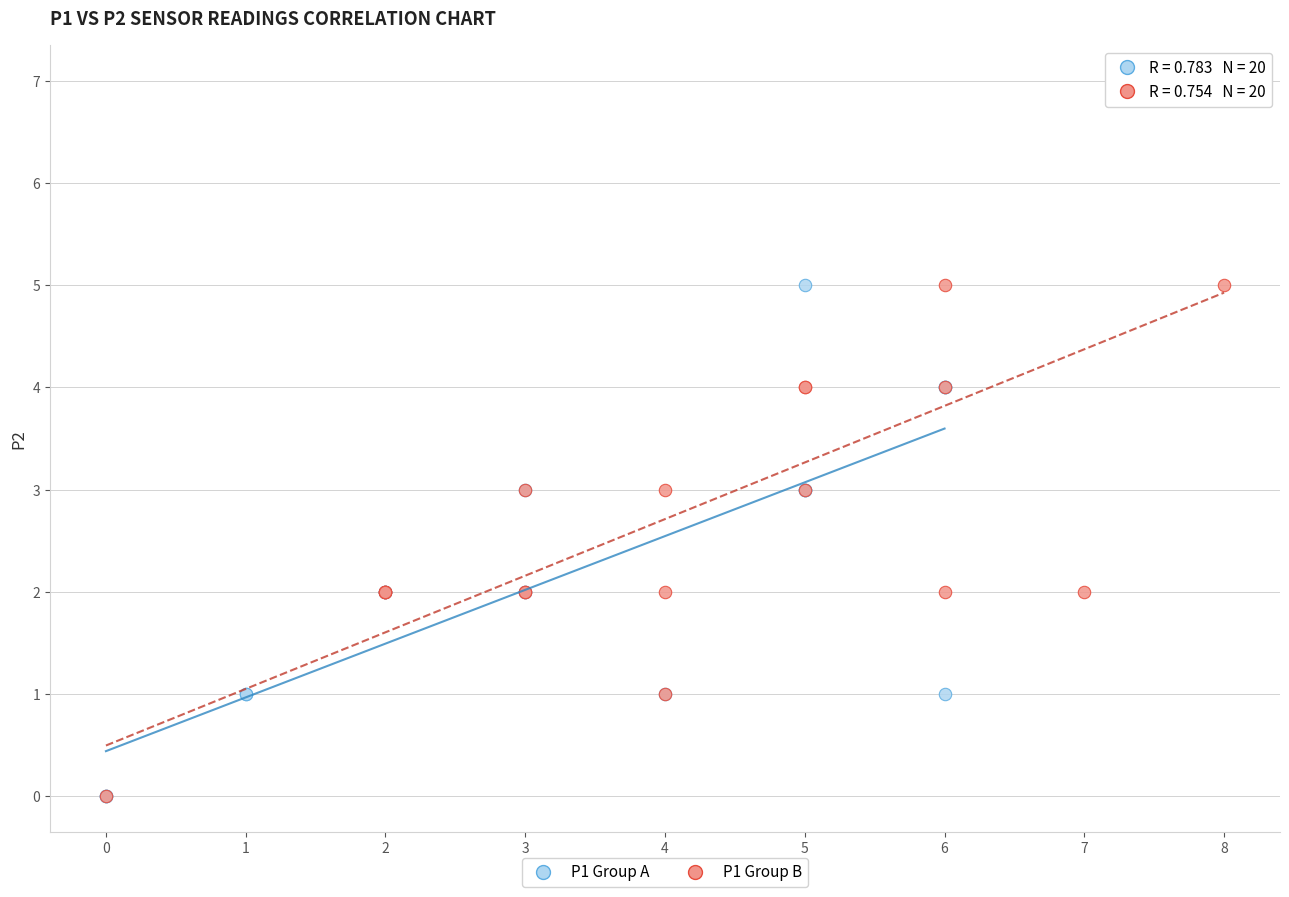

Which series has the largest Y range (max minus min)?

P1 Group B